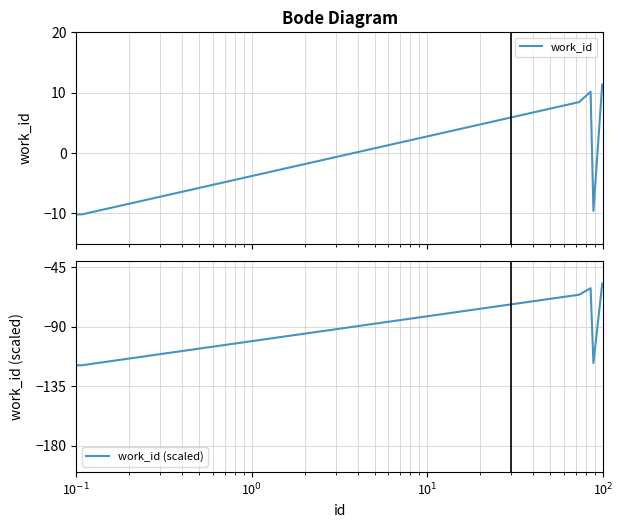

How many data points in work_id (scaled) are above -65?

2